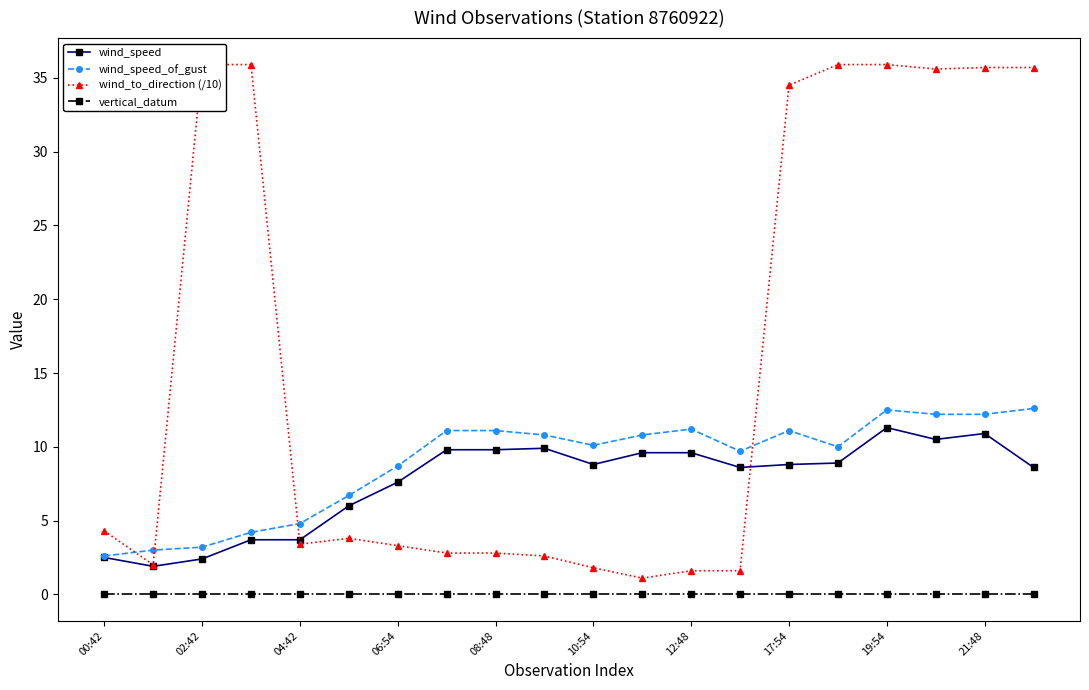

What is the lowest value of the wind_speed series?

1.9